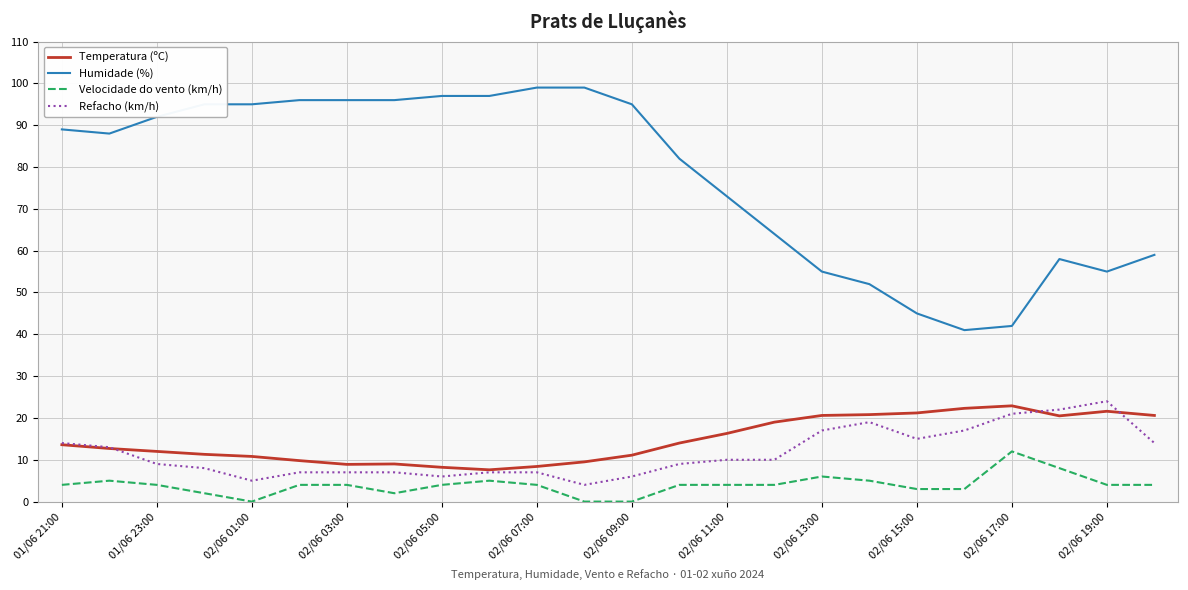

Which series has the largest total across all categories?

Humidade (%)